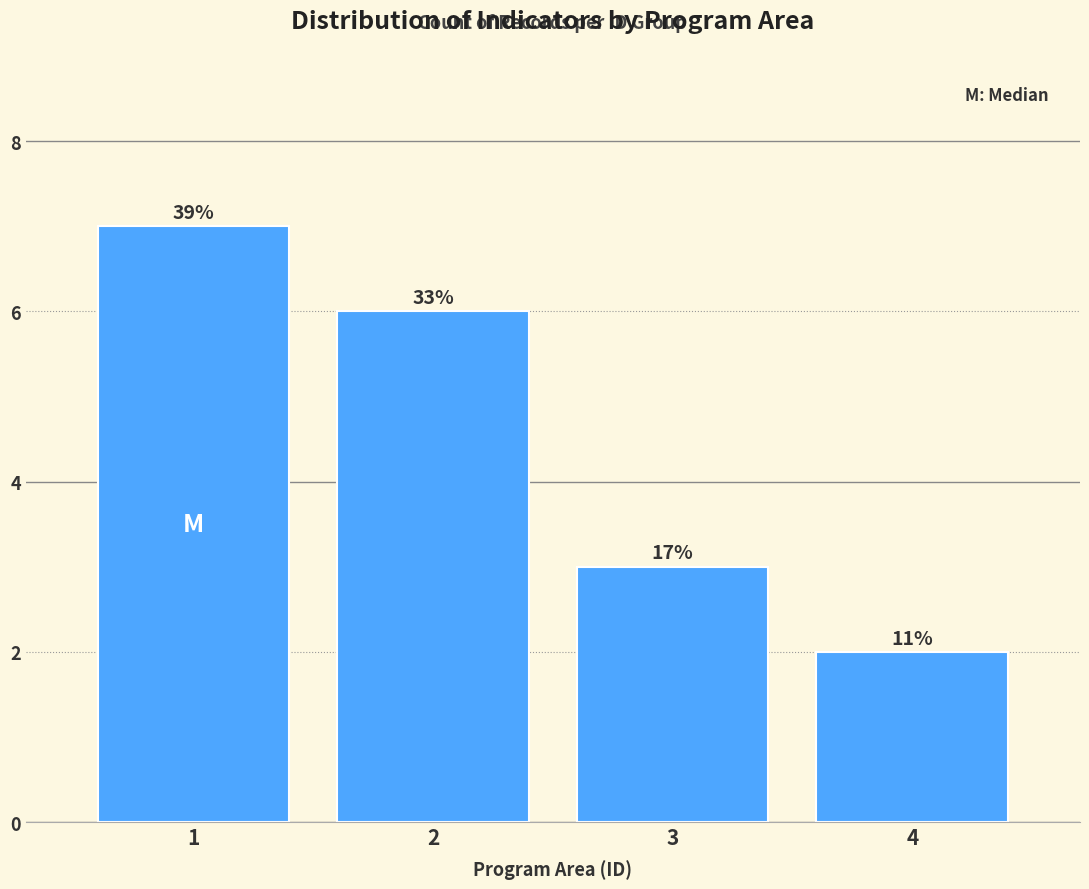

How many bars are there in total?

4